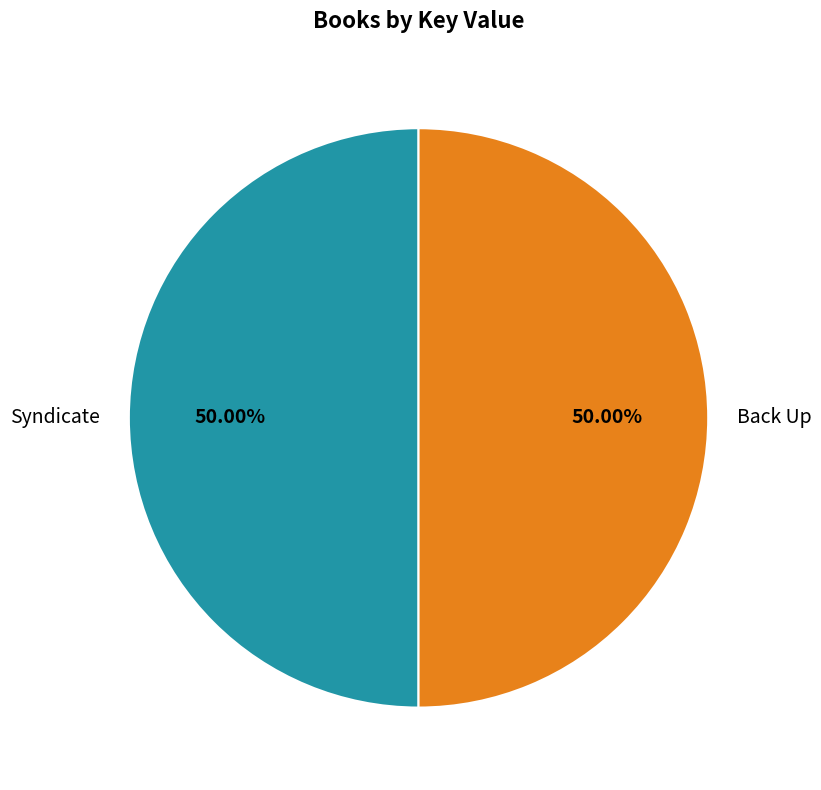

Approximately how many times larger is the value at Syndicate compared to Back Up?

1.0